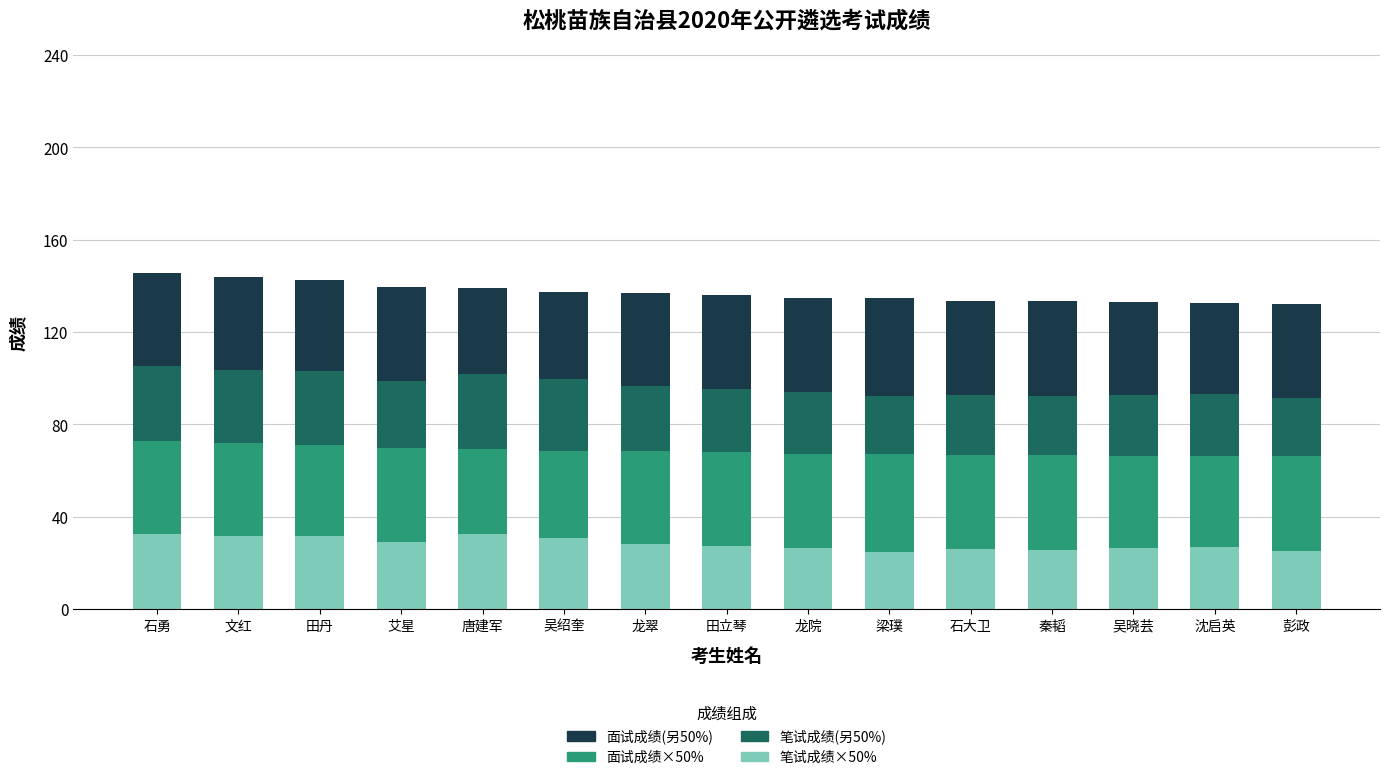

What is the difference between the maximum and minimum values in the 笔试成绩×50% series?

7.5